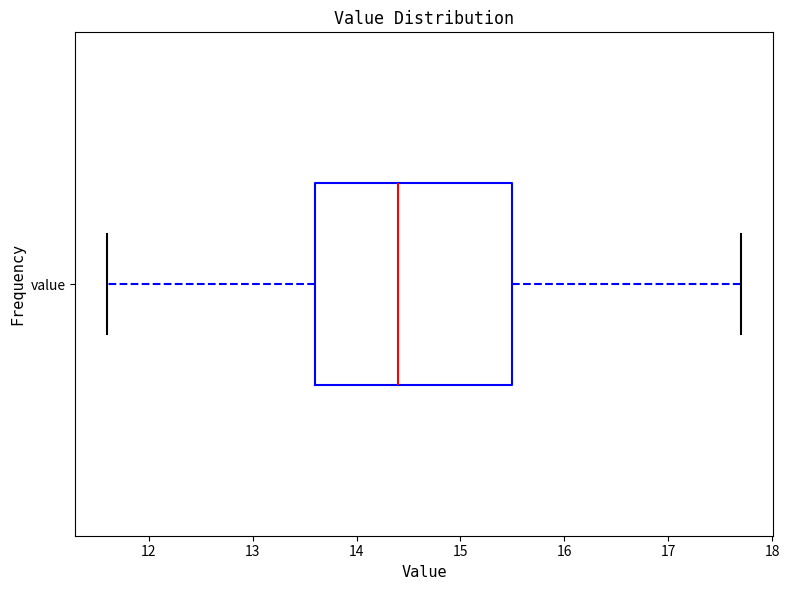

Read this box plot against the x-axis: the position of the median line, the range covered by the box, and the ends of both whiskers. The values are not printed on the chart, so give them approximately, as read against the axis.

median 14.4, box 13.6 to 15.5, whiskers 11.6 to 17.7